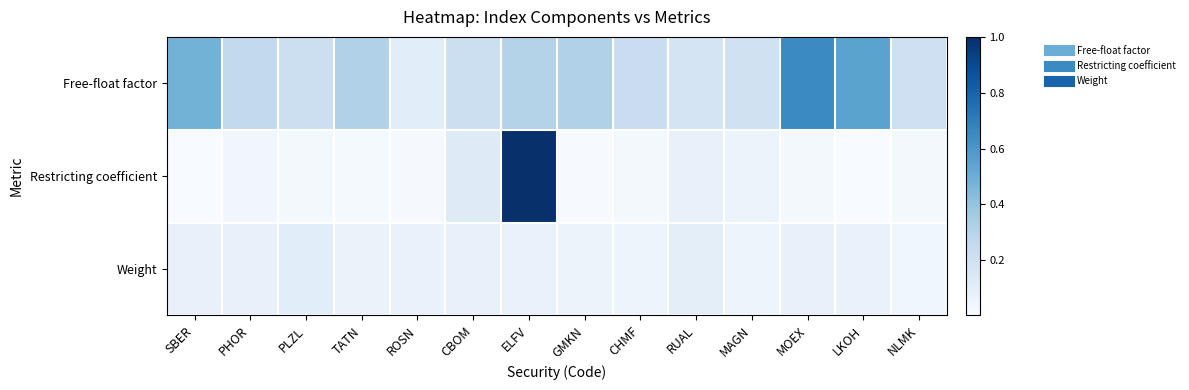

Count the number of data series in this chart.

3